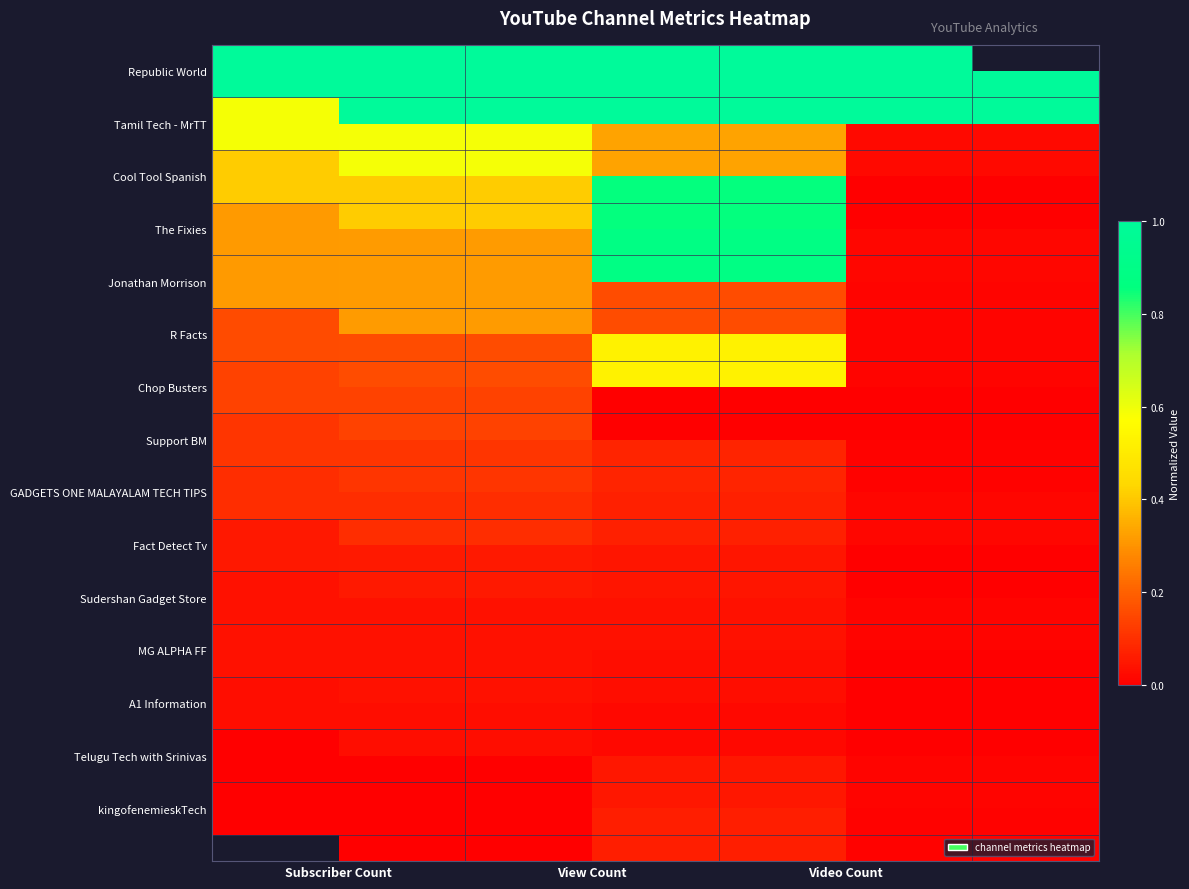

True or false: GADGETS ONE MALAYALAM TECH TIPS has a value of 0.0 at Video Count.

False